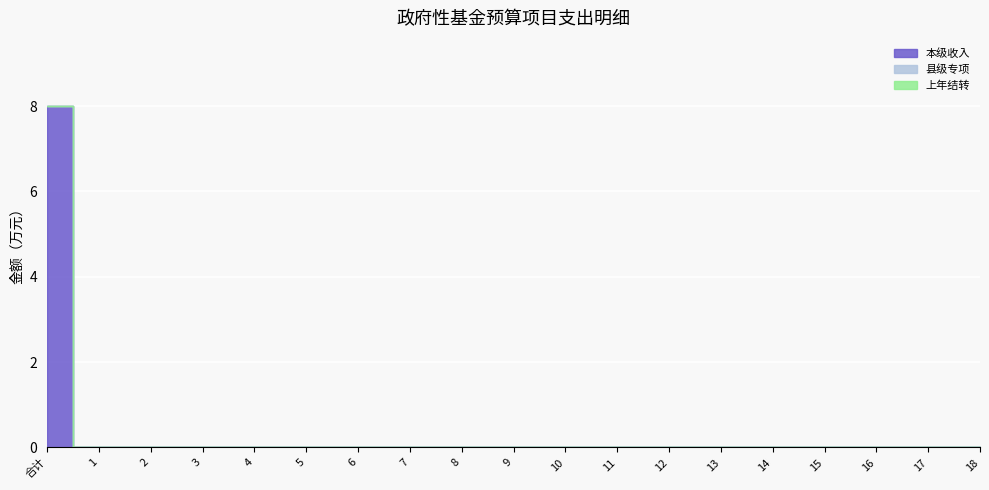

The value of 本级收入 at 13 is -3. True or false?

False